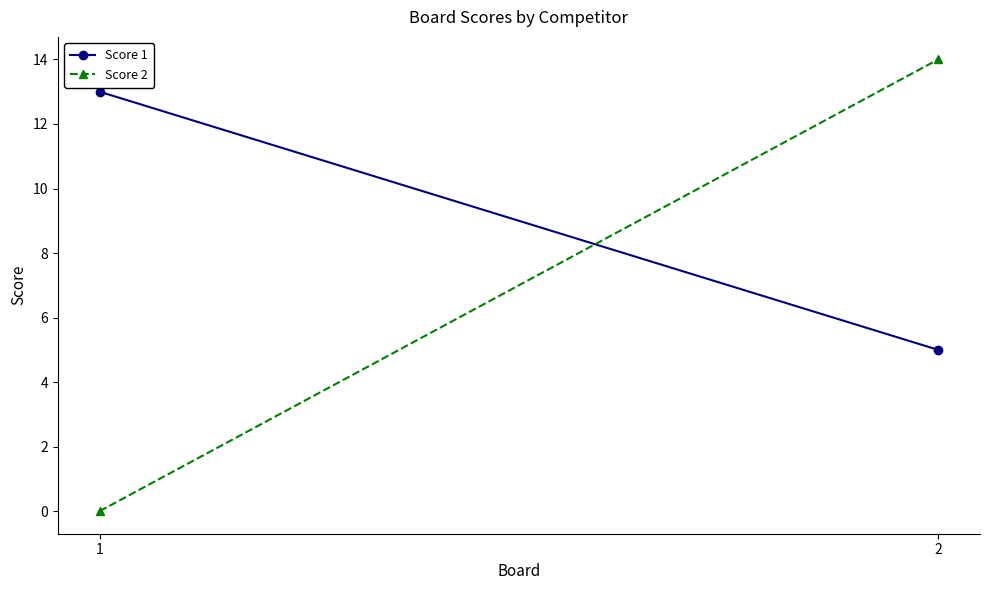

Between 2 and 1, which is larger?

1